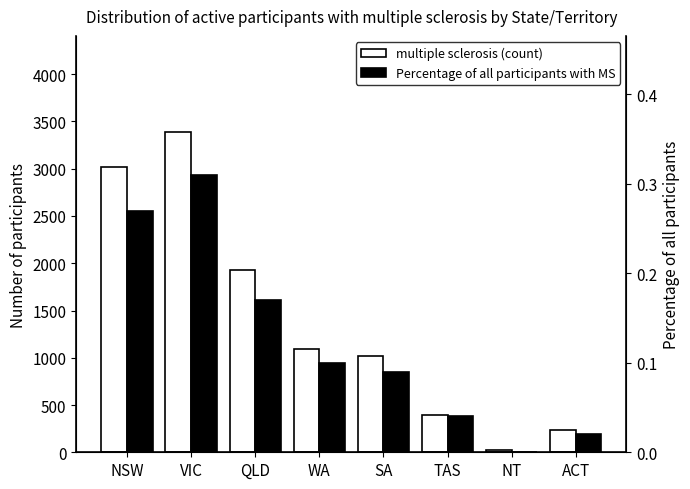

What is the difference between the multiple sclerosis (count) values at WA and NSW?

1928.0